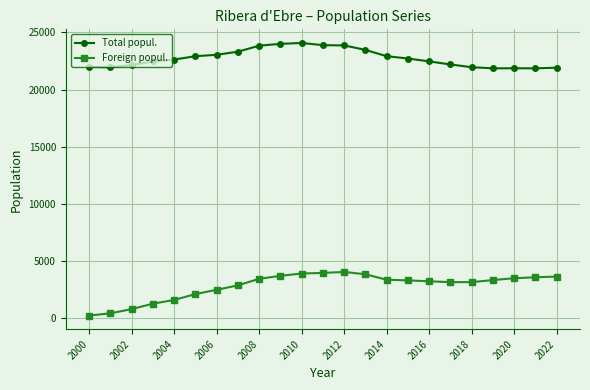

What is the sum of all Foreign popul. values?

65355